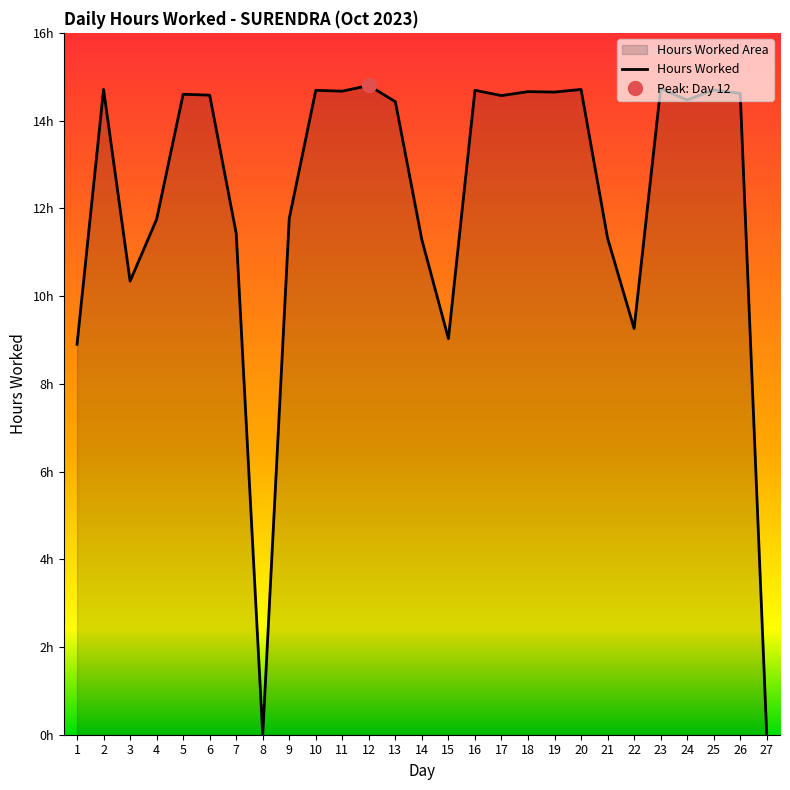

Reading right to left, extract all data points from this chart.

27=0.0	26=14.6	25=14.7	24=14.5	23=14.7	22=9.3	21=11.3	20=14.7	19=14.7	18=14.7	17=14.6	16=14.7	15=9.0	14=11.3	13=14.4	12=14.8	11=14.7	10=14.7	9=11.8	8=0.0	7=11.4	6=14.6	5=14.6	4=11.8	3=10.3	2=14.7	1=8.9